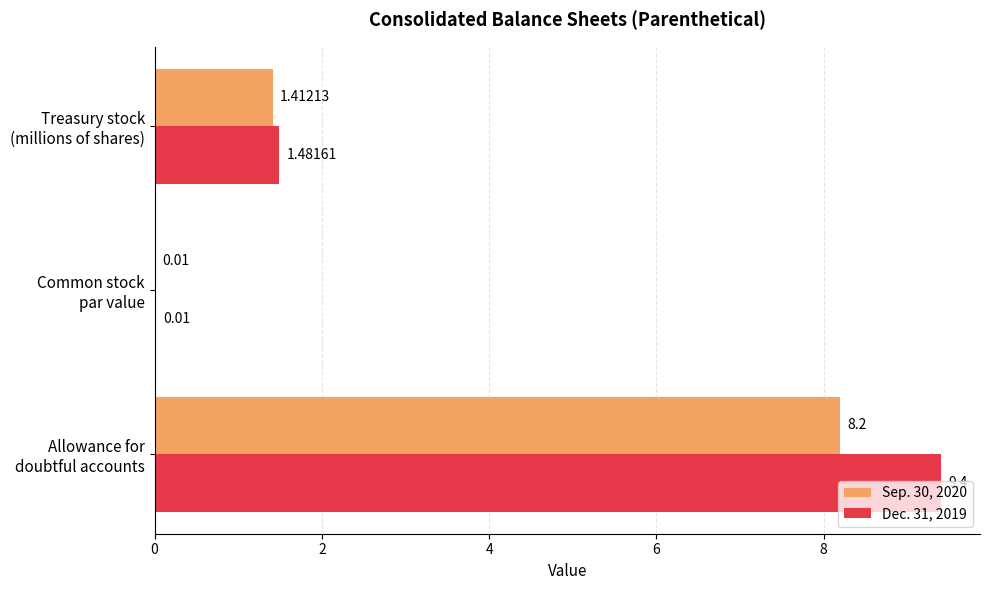

Which series has the largest total across all categories?

Dec. 31, 2019